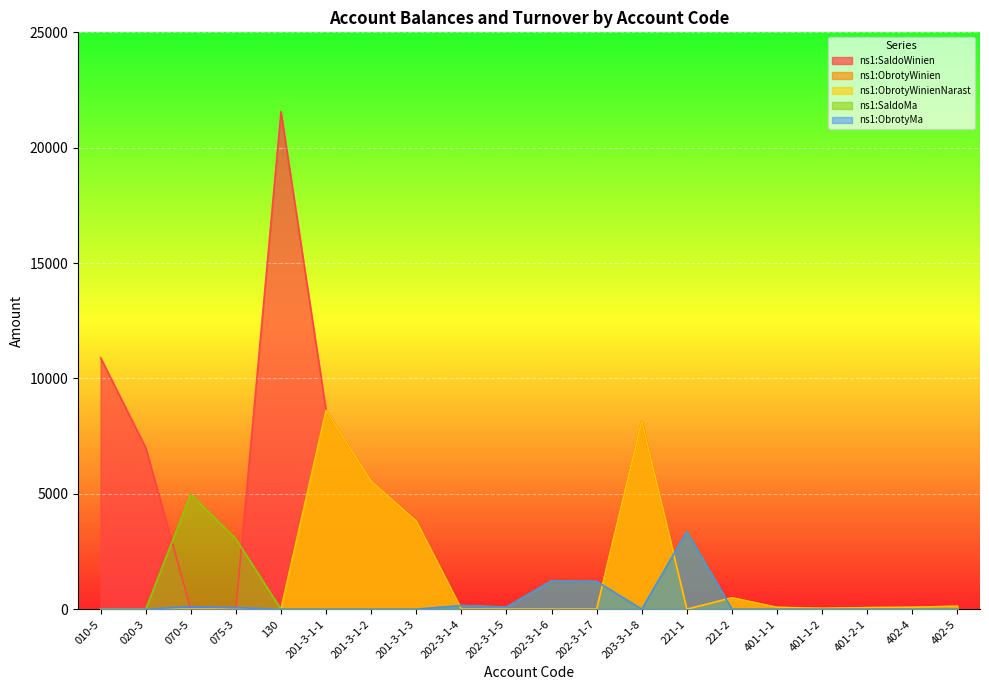

Which series has the widest spread of values?

ns1:SaldoWinien